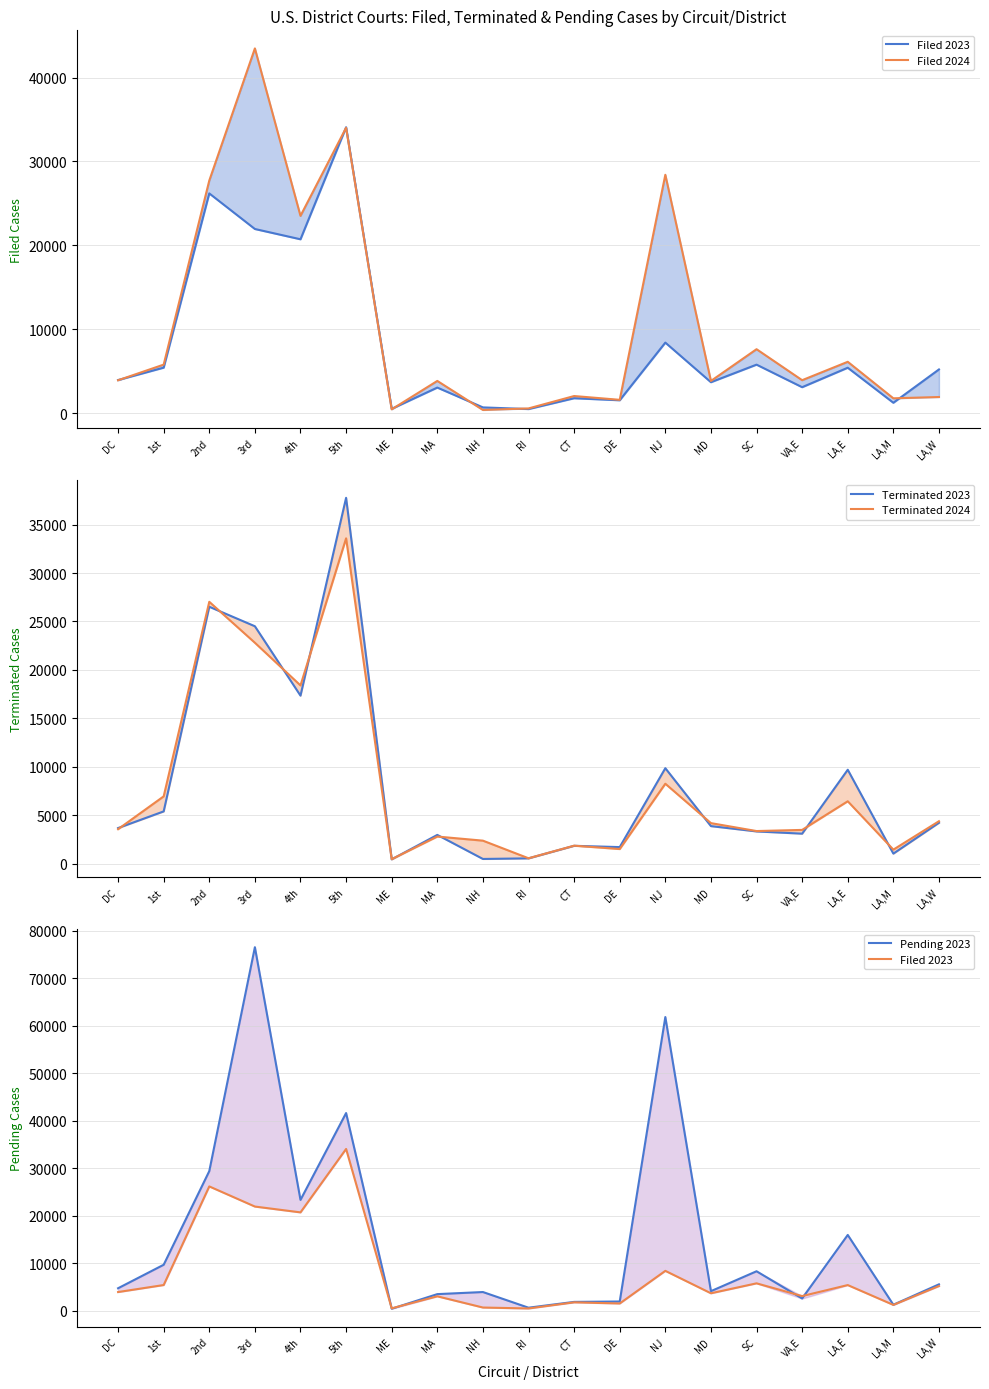

What is the difference between the Filed 2023 values at DE and LA,E?

3879